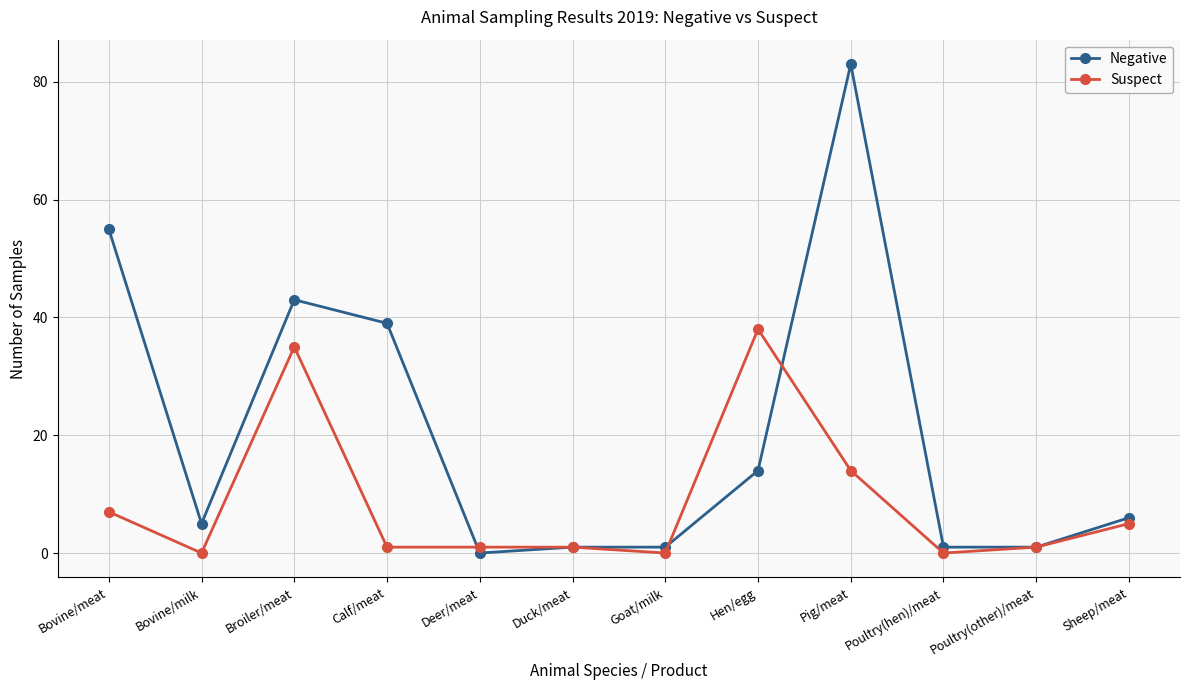

True or false: Negative has more than 1 points higher than both neighbors.

True